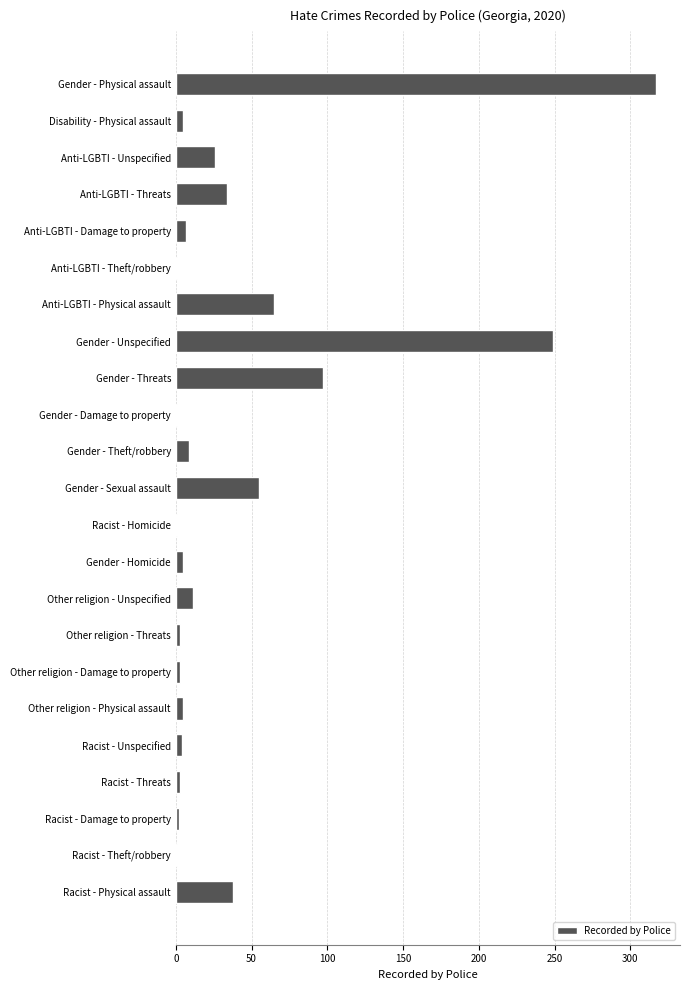

The chart shows a value of 26 at Anti-LGBTI - Unspecified. True or false?

True